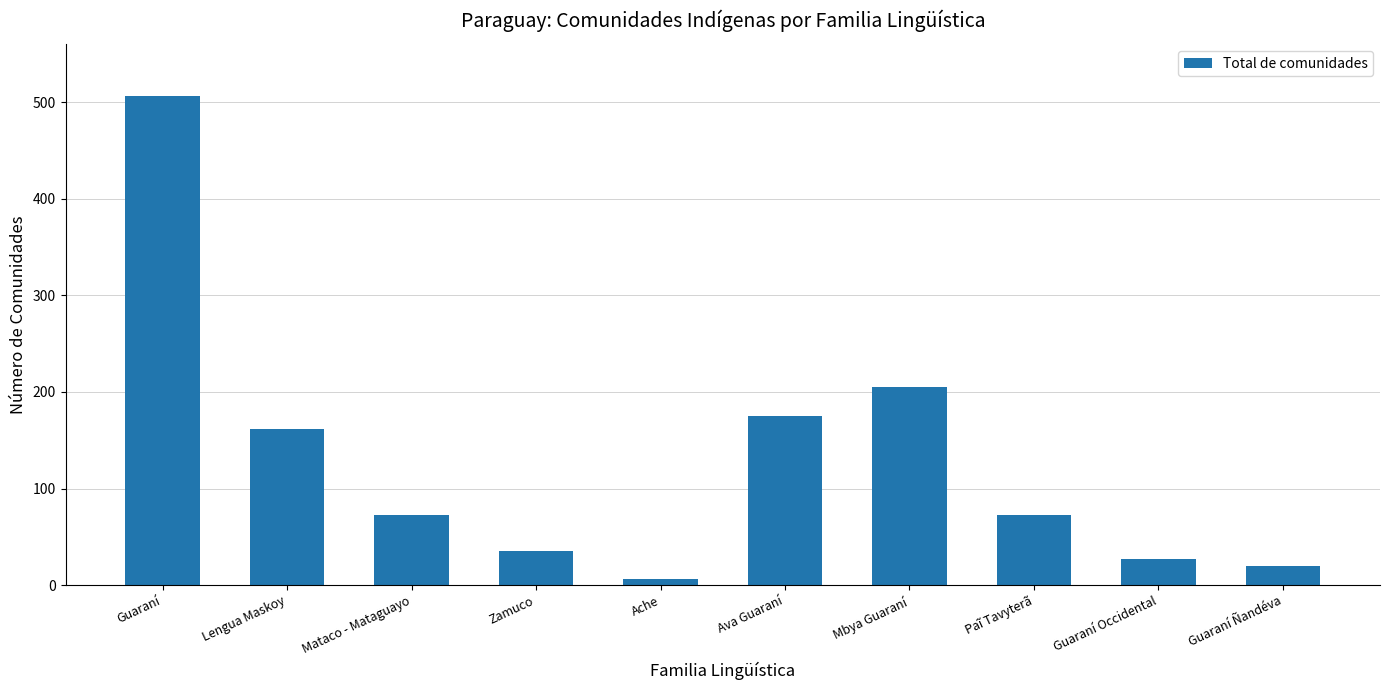

Which category has the highest value across all series?

Guaraní